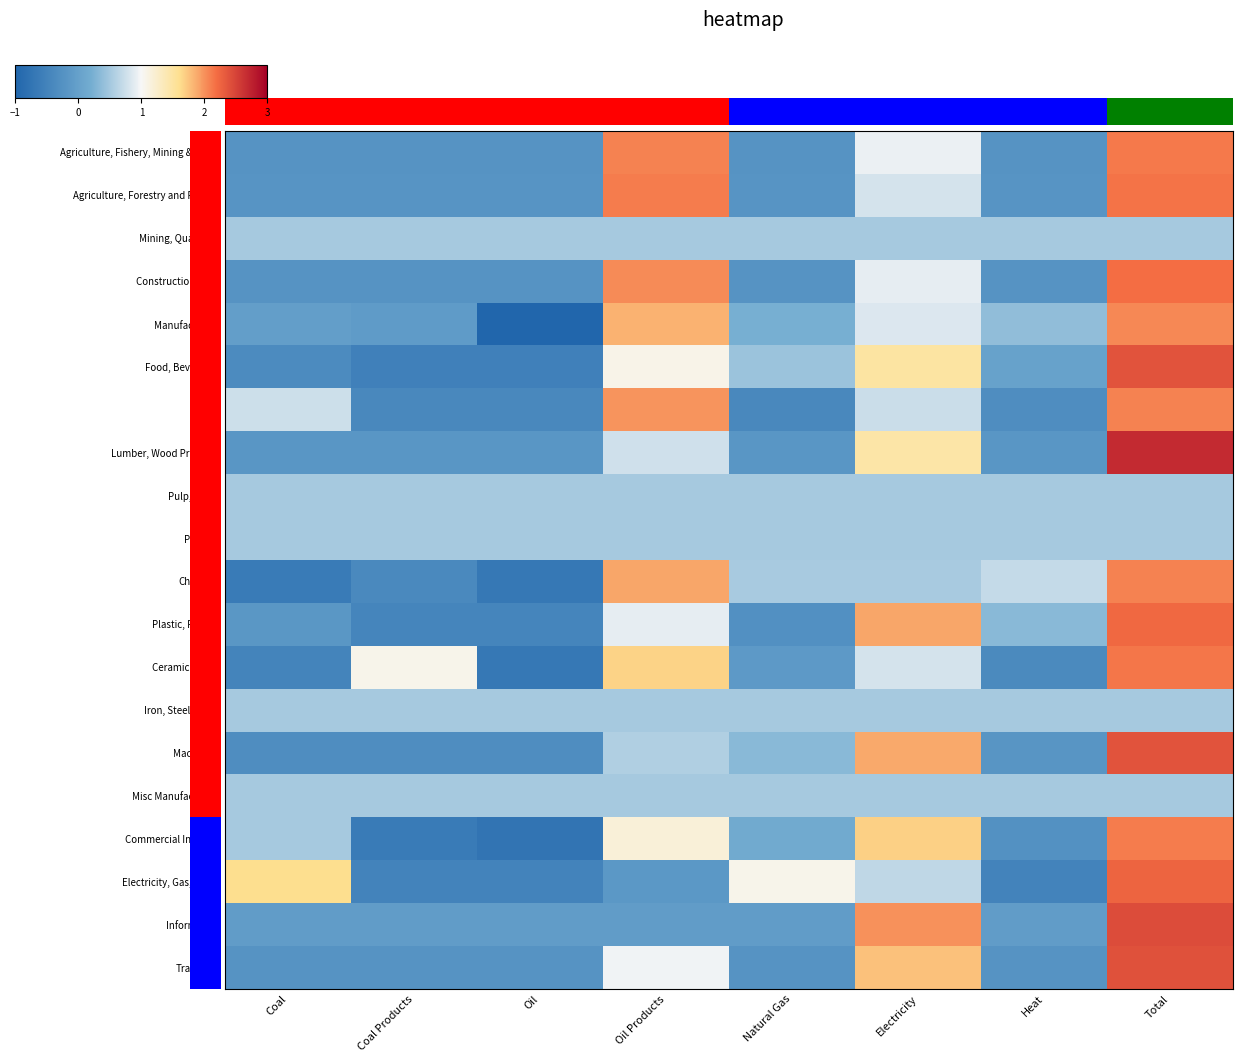

List the labels in order of Information value, largest first.

Total, Electricity, Coal, Coal Products, Oil, Oil Products, Natural Gas, Heat